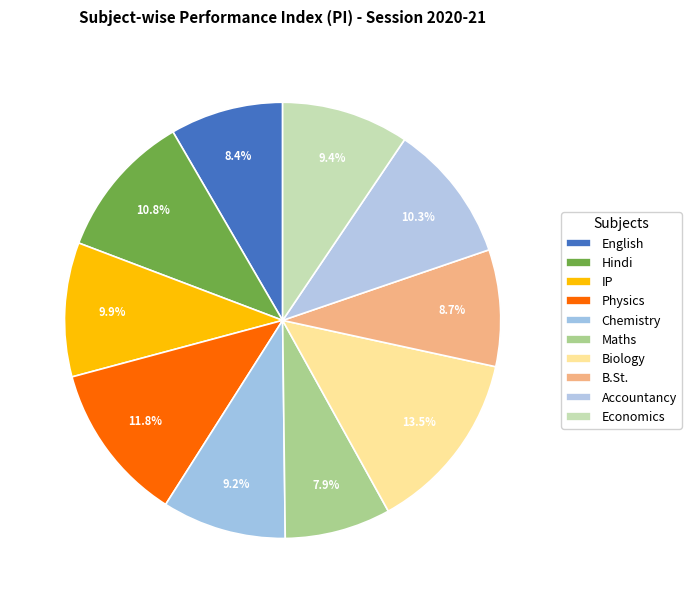

What is the smallest slice in the pie chart?

Maths